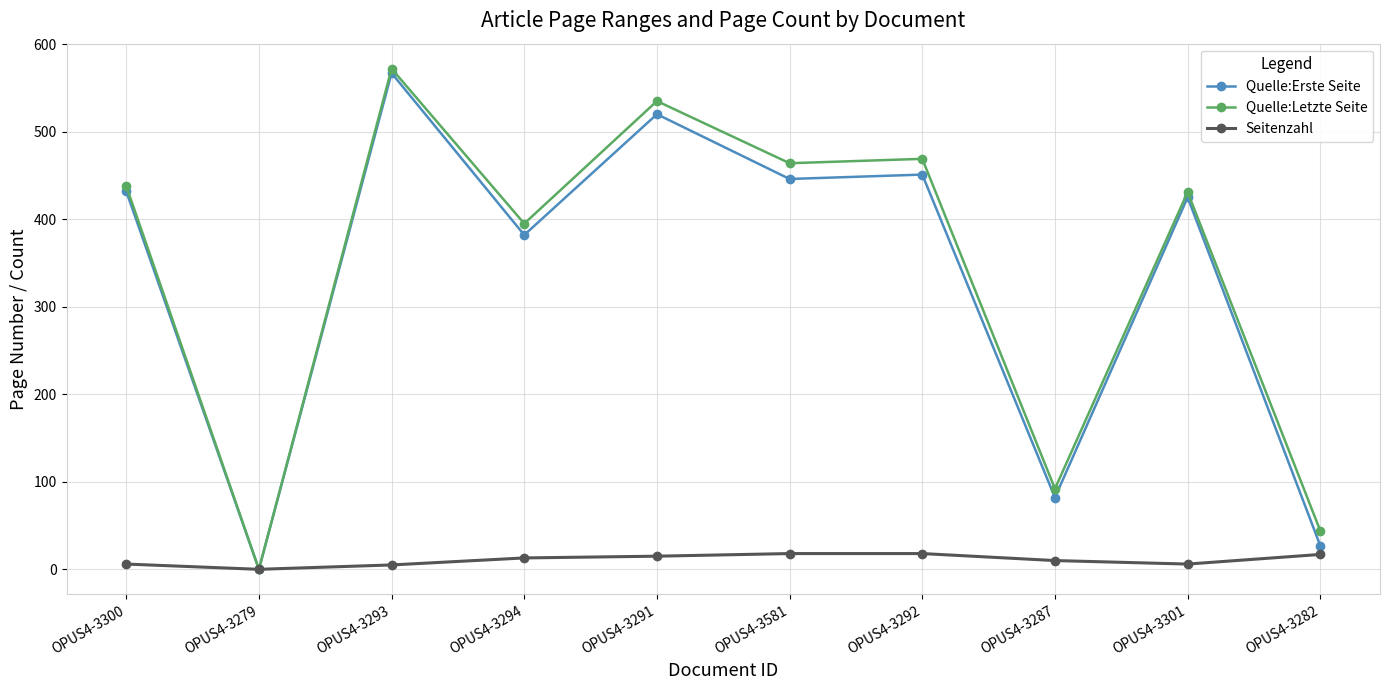

Which series has the largest total across all categories?

Quelle:Letzte Seite